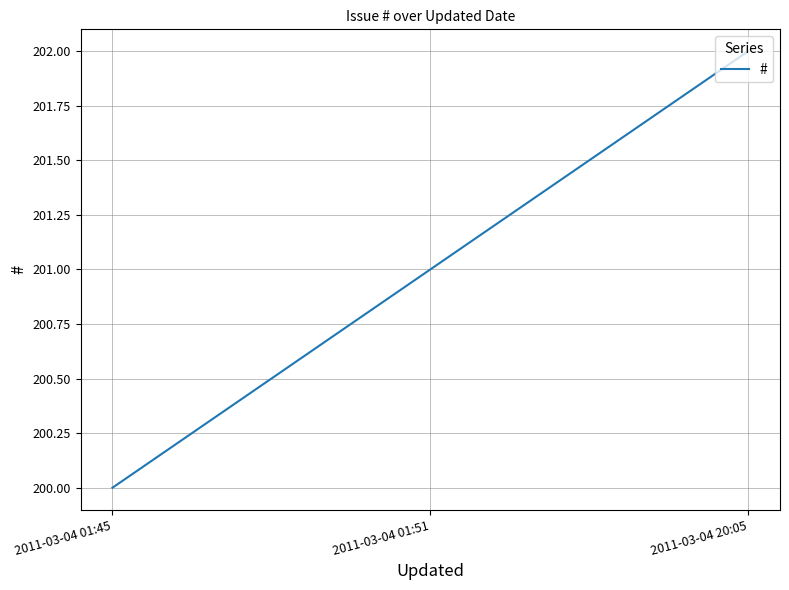

Read the value at 2011-03-04 01:45.

200